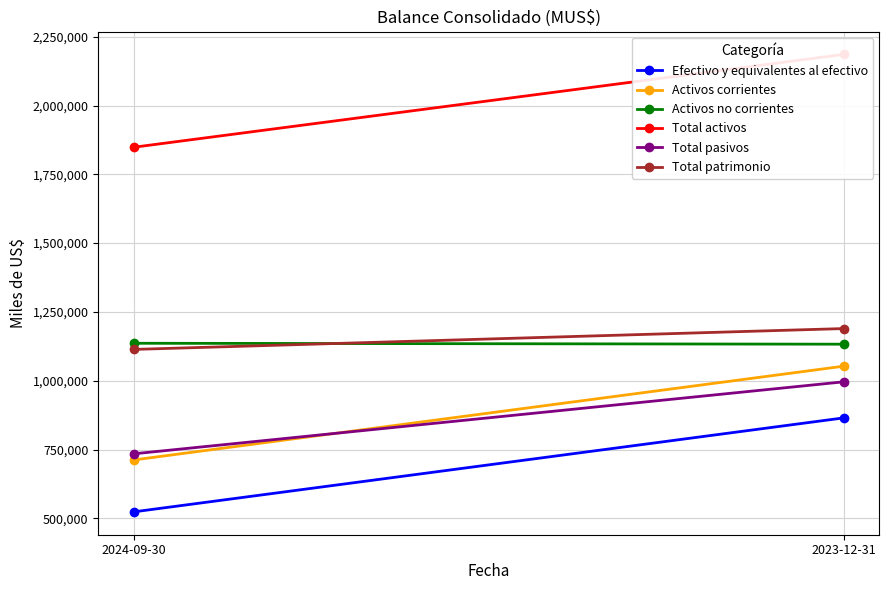

What are all the series names shown in the legend?

Efectivo y equivalentes al efectivo, Activos corrientes, Activos no corrientes, Total activos, Total pasivos, Total patrimonio